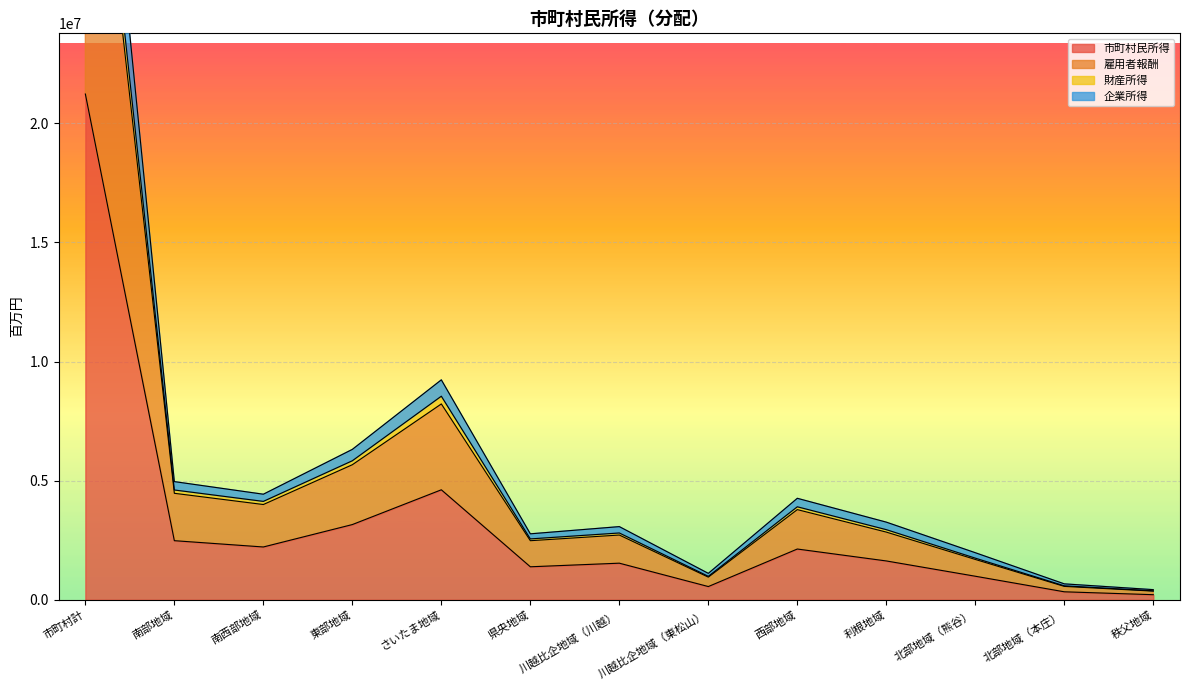

Reading left to right, transcribe all the data shown in this chart.

市町村民所得: 21228355	2479406	2214924	3155708	4615230	1383620	1534947	553881	2129162	1628793	987093	333479	212112
雇用者報酬: 37732501	4468246	3997105	5667625	8218975	2478375	2716381	948694	3783243	2839727	1691656	560416	362057
財産所得: 39004820	4607215	4128584	5834077	8543582	2554292	2802799	983221	3902153	2942307	1746518	584301	375770
企業所得: 42456710	4958811	4429847	6311416	9230460	2767240	3069894	1107763	4258324	3257586	1974186	666958	424224